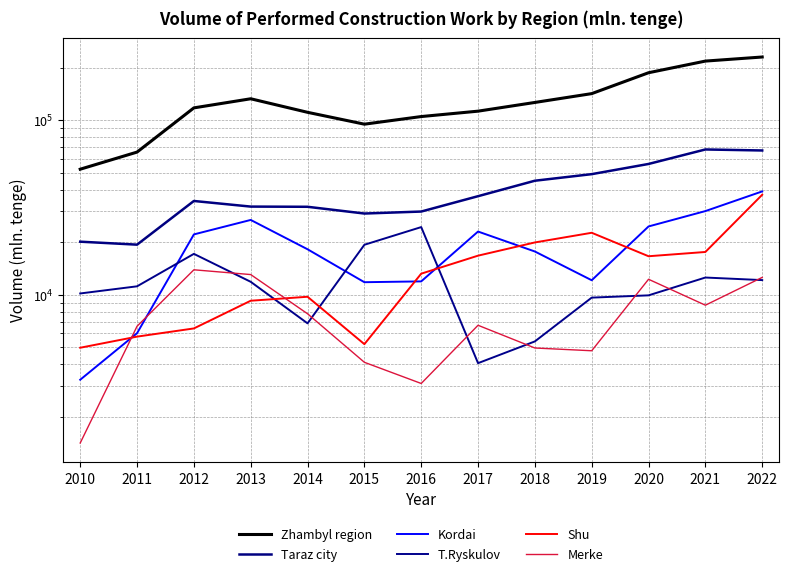

Where does the Zhambyl region series first go above 117511?

2013